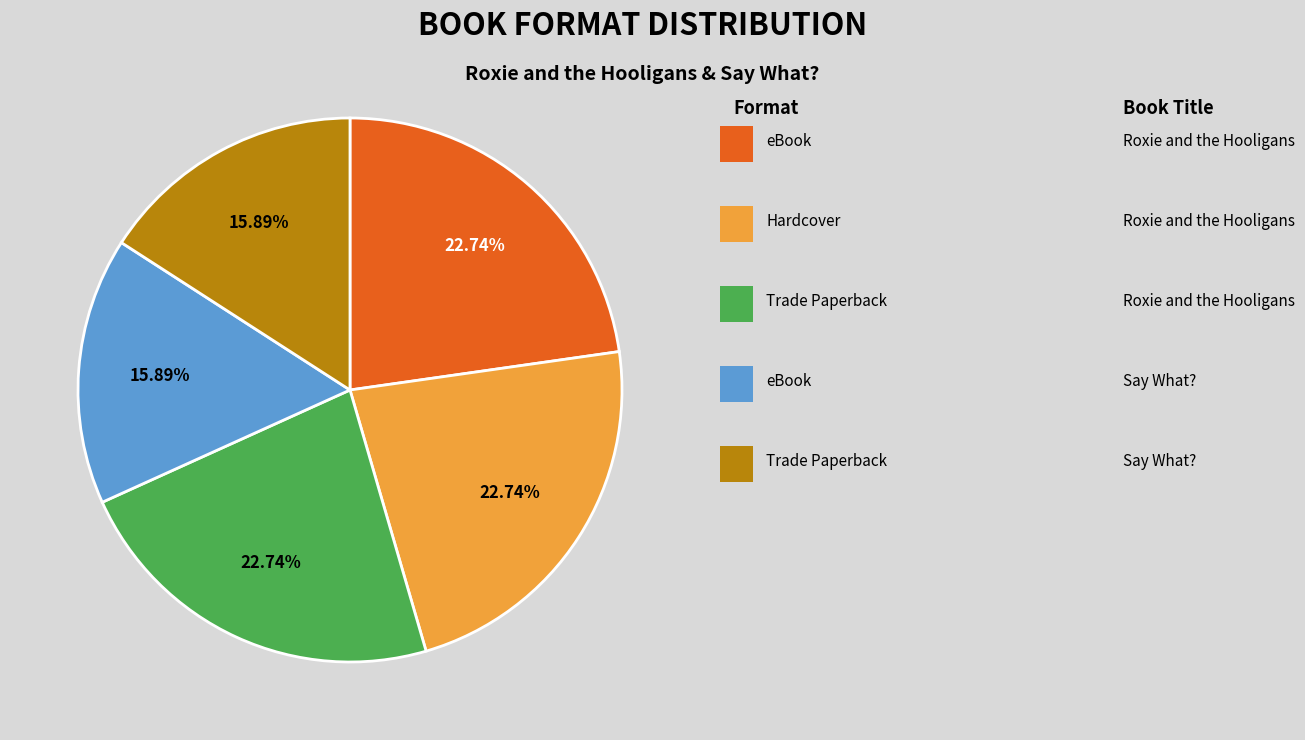

Is there any slice that represents more than half of the pie?

No